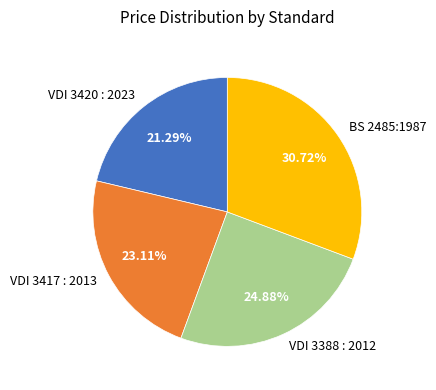

To the nearest percent, what portion does VDI 3417 : 2013 represent?

23%